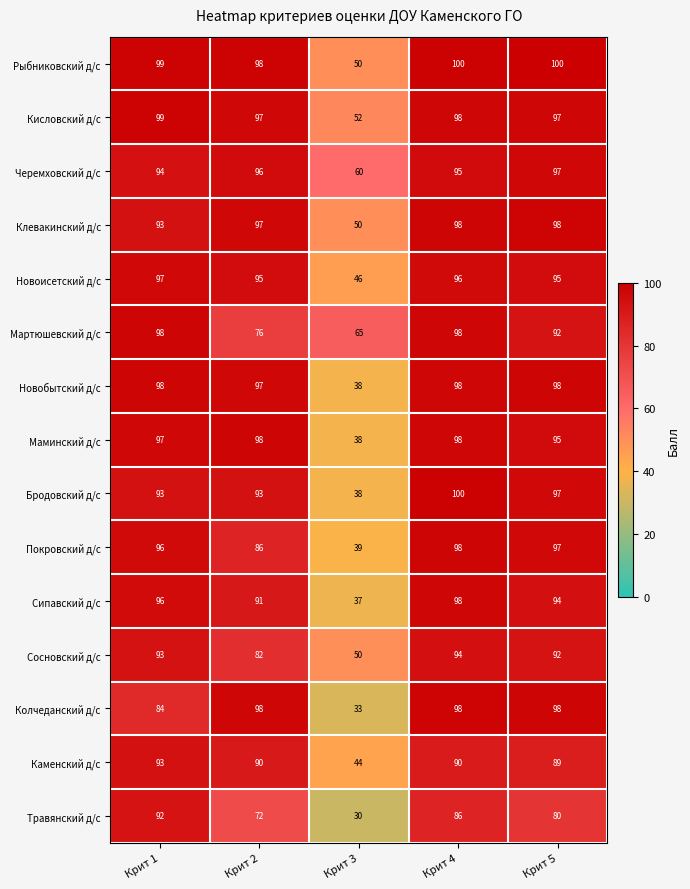

What is the maximum value for Сипавский д/с?

98